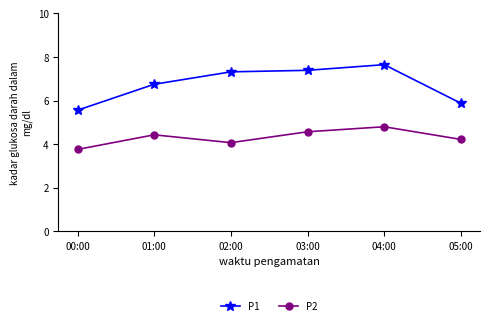

True or false: P2 and P1 intersect in this chart.

False